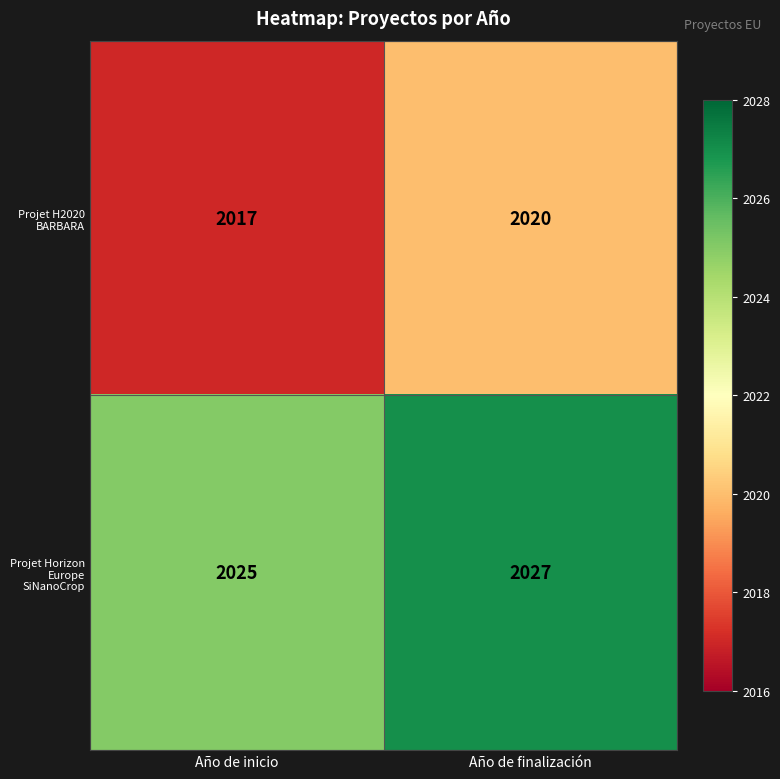

What is the approximate value of Projet H2020 BARBARA at Año de inicio?

2017